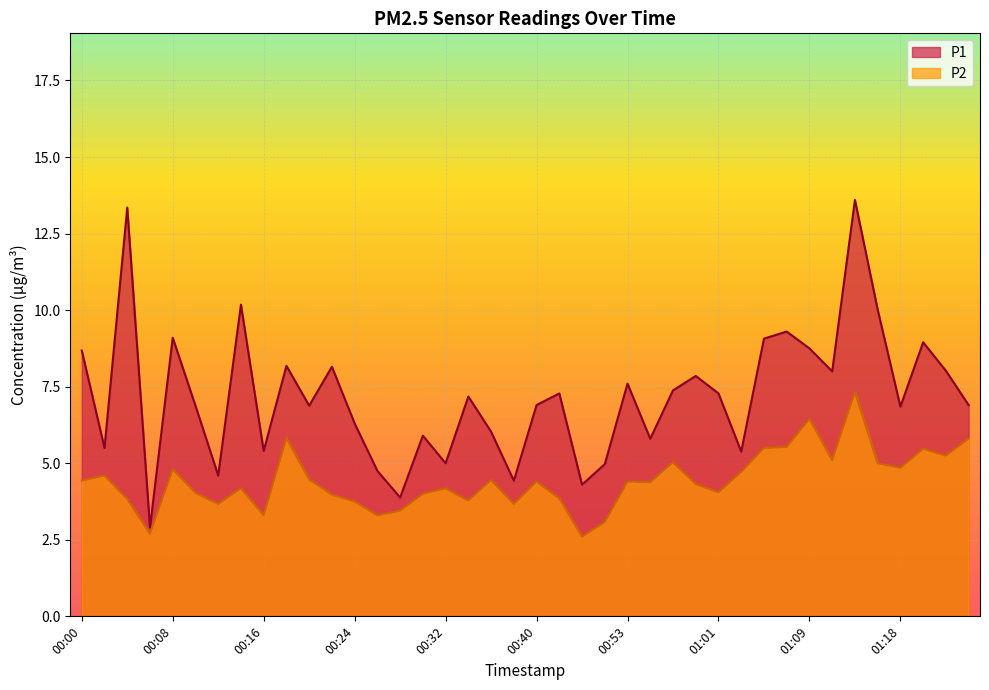

At which label is P1 closest to 8?

01:11